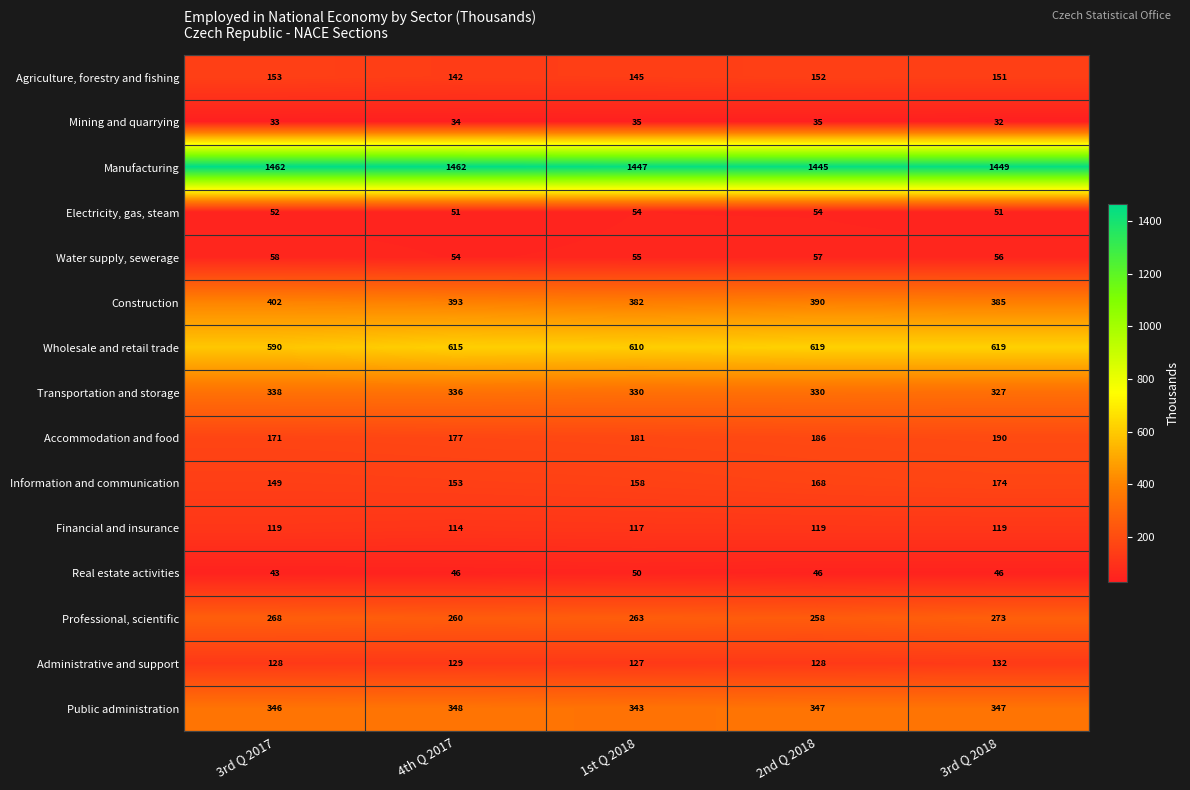

Rank the series by their maximum value, from lowest to highest.

Mining and quarrying, Real estate activities, Electricity, gas, steam, Water supply, sewerage, Financial and insurance, Administrative and support, Agriculture, forestry and fishing, Information and communication, Accommodation and food, Professional, scientific, Transportation and storage, Public administration, Construction, Wholesale and retail trade, Manufacturing